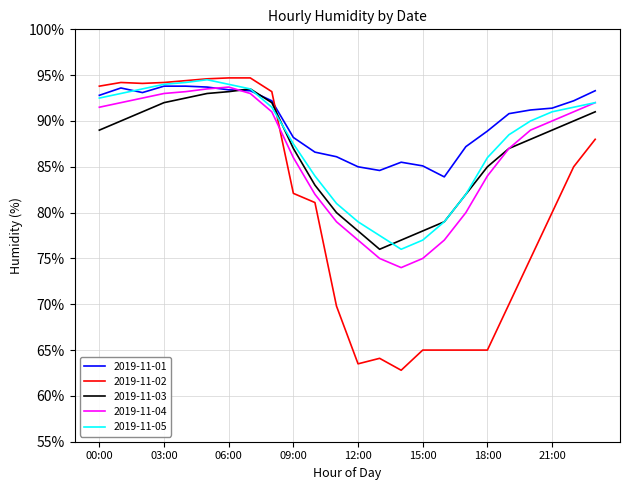

What is the minimum value shown in the chart?

62.8